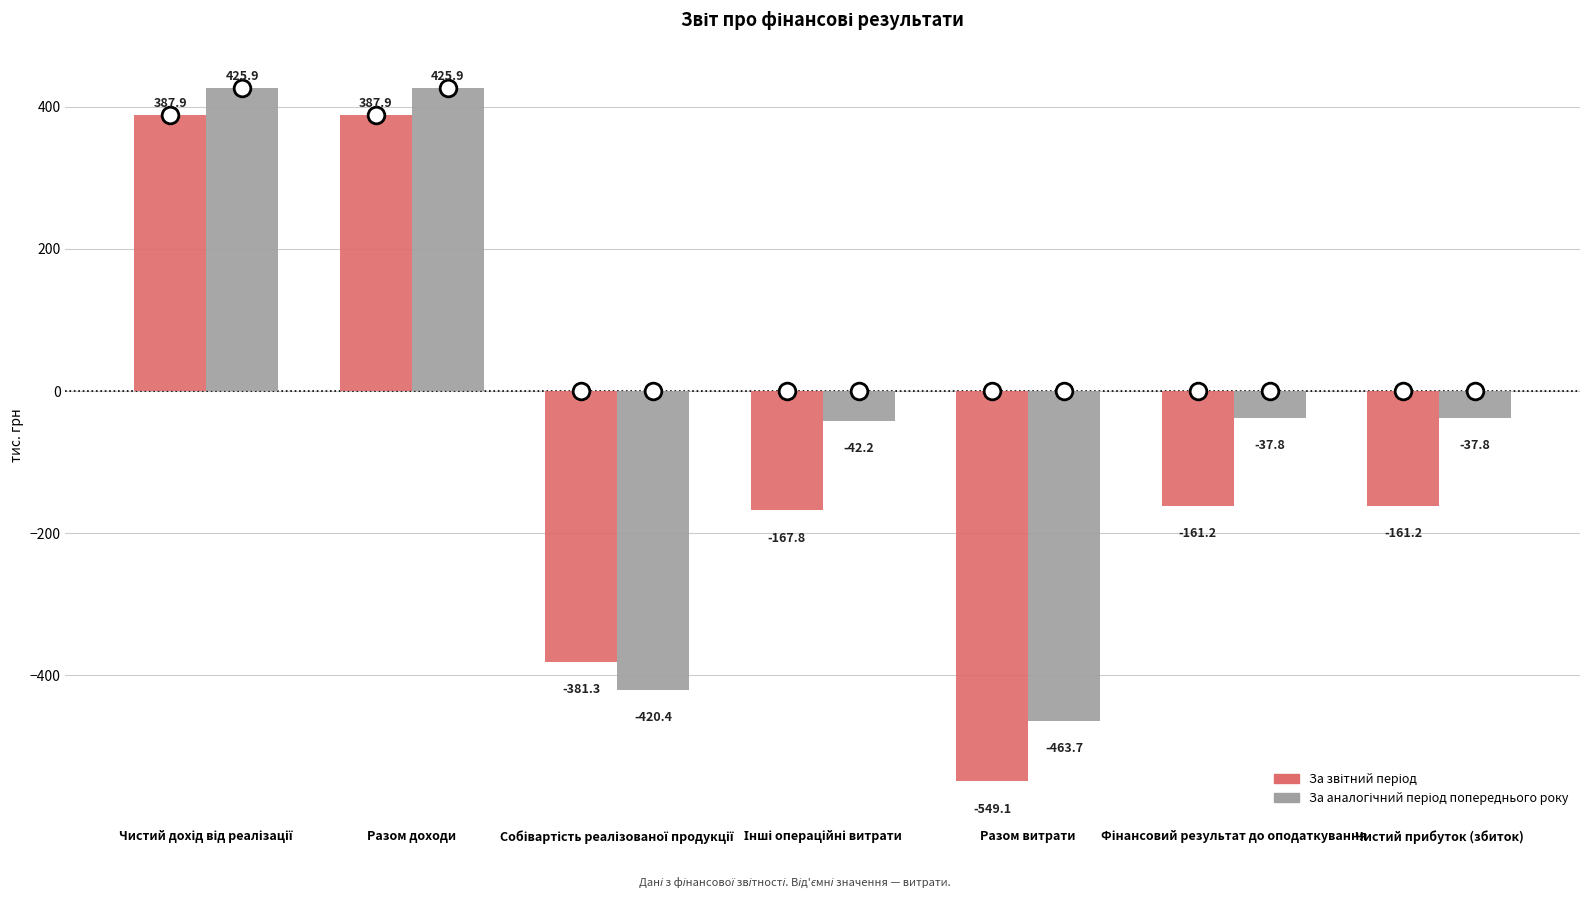

What is the smallest value displayed?

-549.1